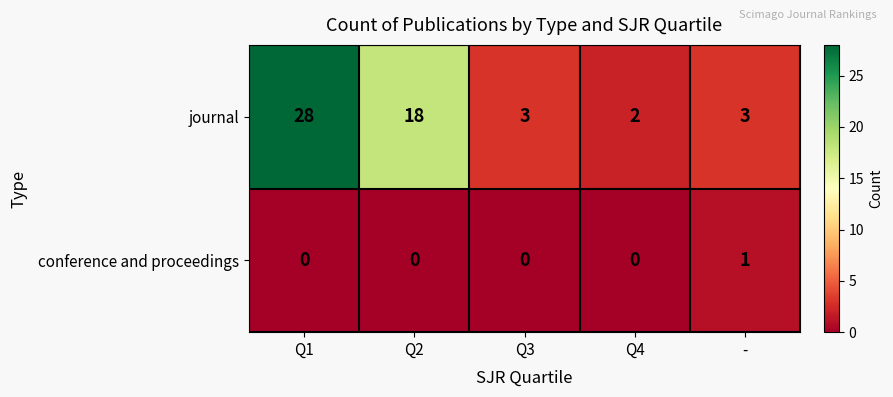

At how many categories does at least one series exceed 14?

2